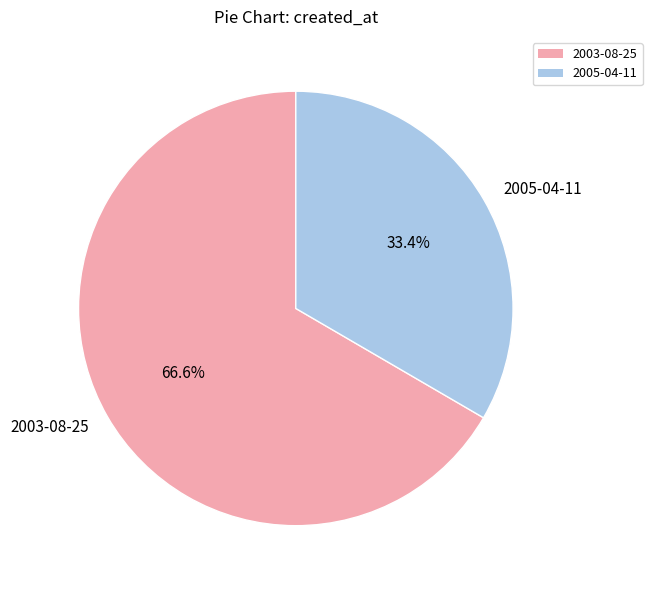

Is the sum of 2005-04-11 and 2003-08-25 greater than half?

Yes